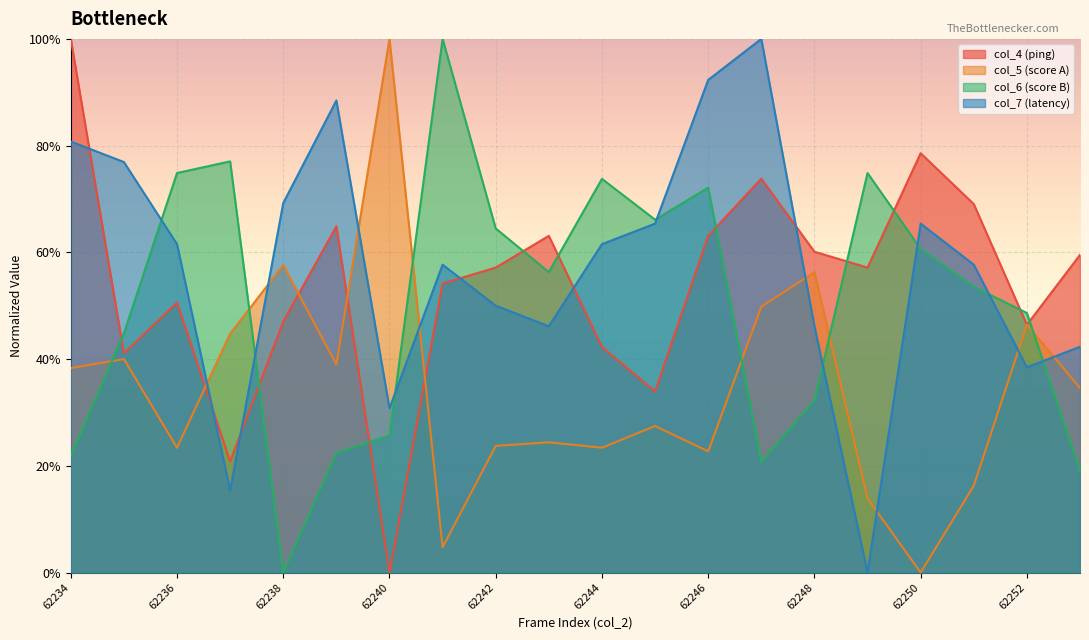

What is the difference between the second highest and minimum values in the col_6 series?

77.0